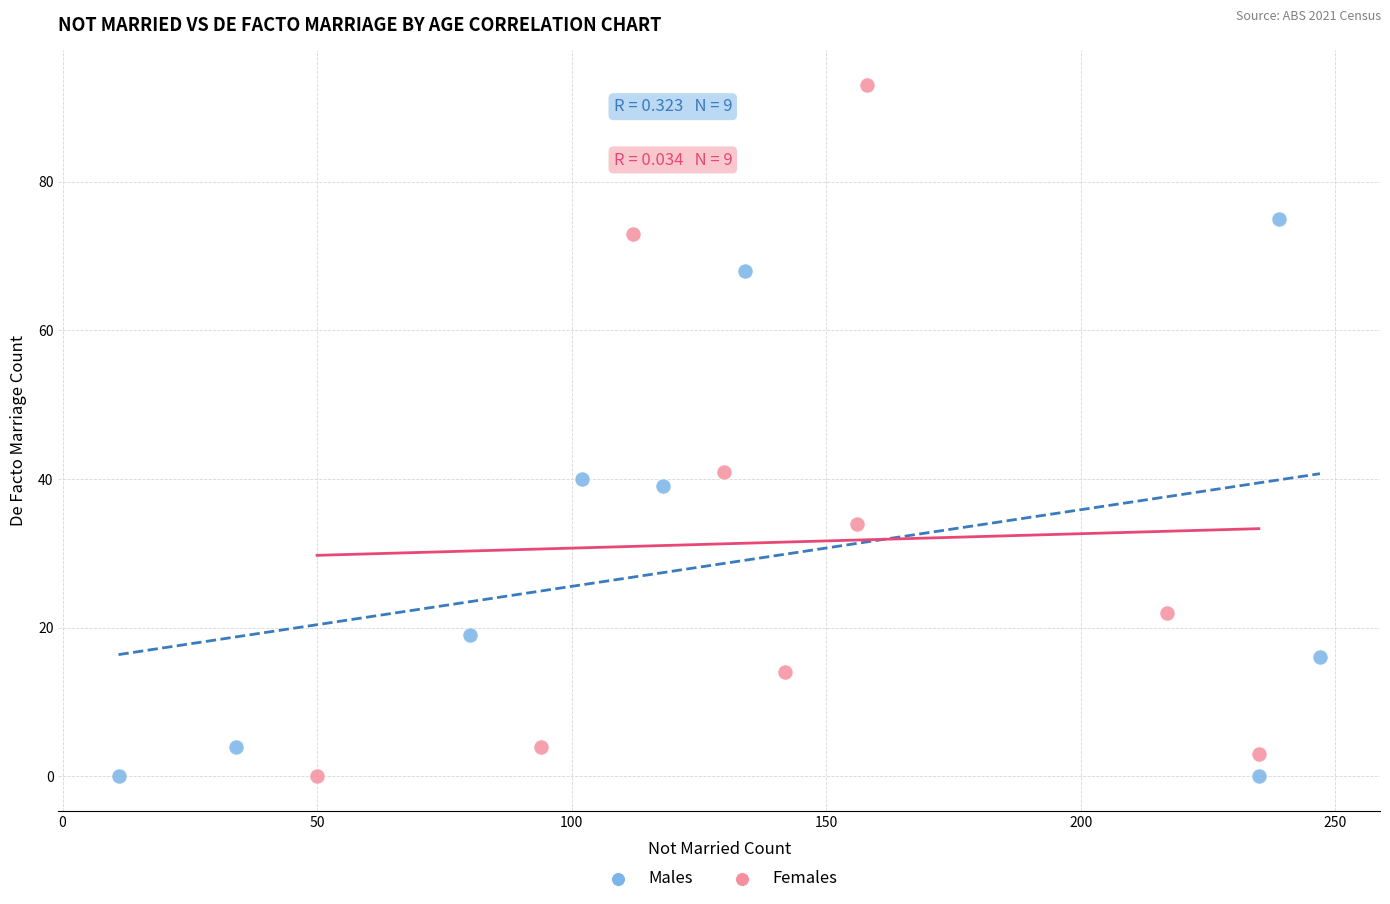

Which series has the widest spread of Y values?

Females